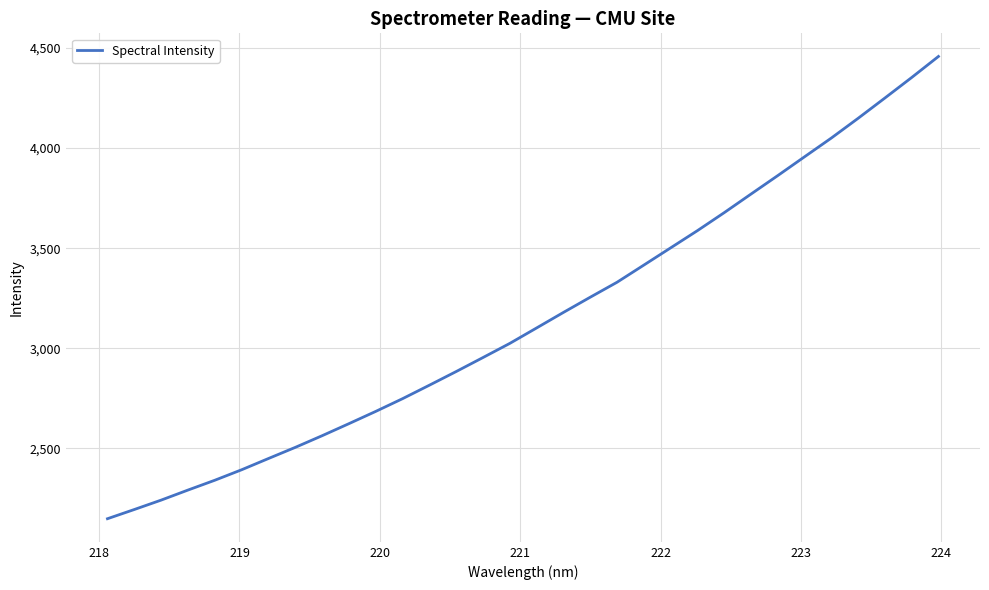

What is the difference between the maximum and minimum values?

2308.9